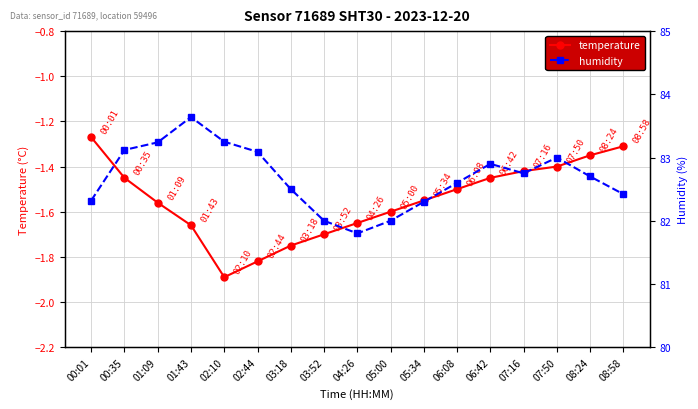

Count the number of data series in this chart.

2